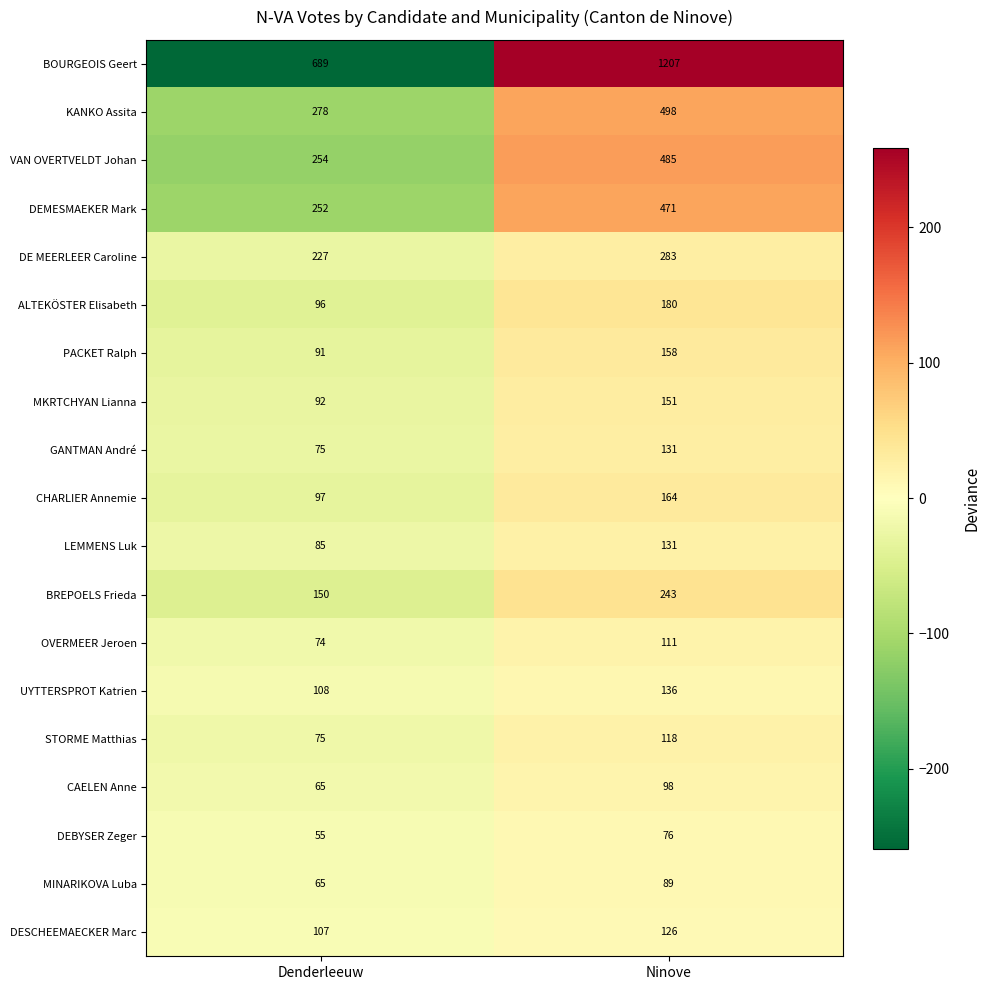

What is the difference between the maximum and minimum values in the ALTEKÖSTER Elisabeth series?

84